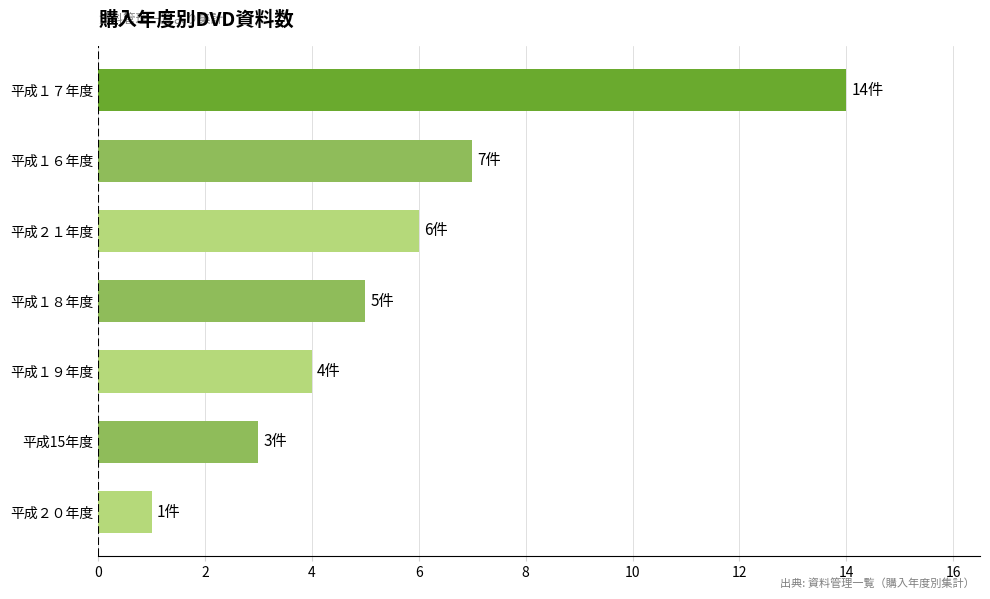

List the labels in order of value, smallest first.

平成２０年度, 平成15年度, 平成１９年度, 平成１８年度, 平成２１年度, 平成１６年度, 平成１７年度